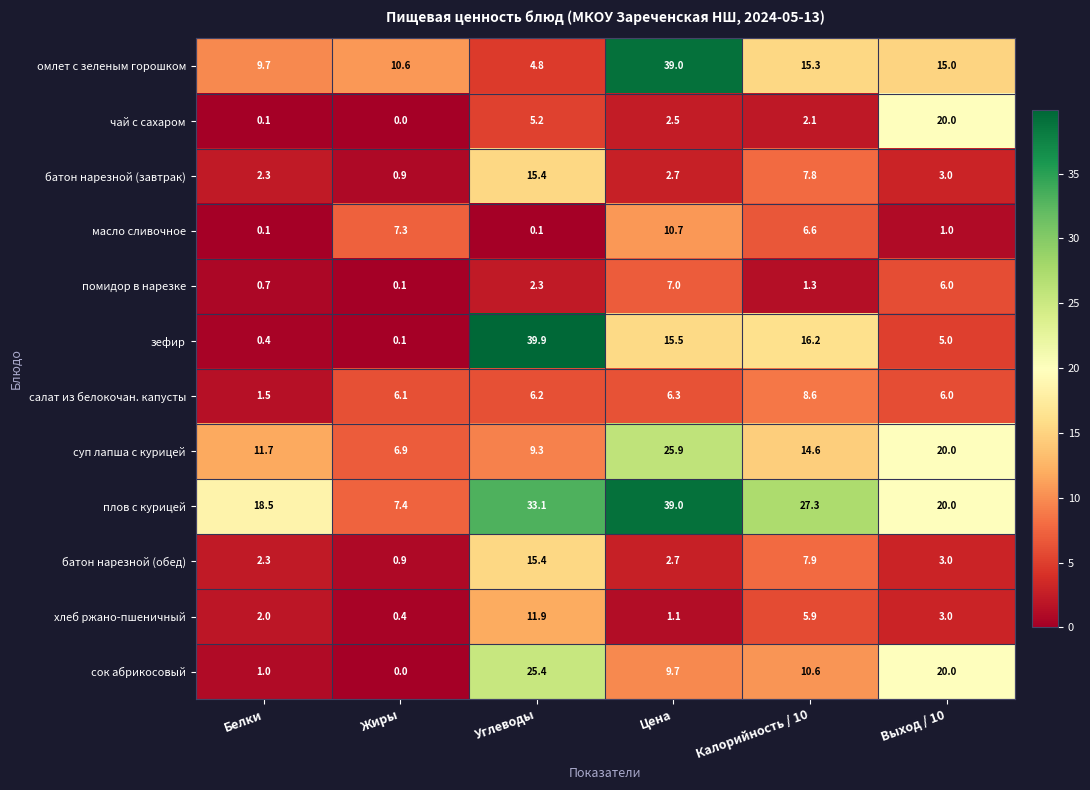

At which category is the sum across all series the highest?

Углеводы